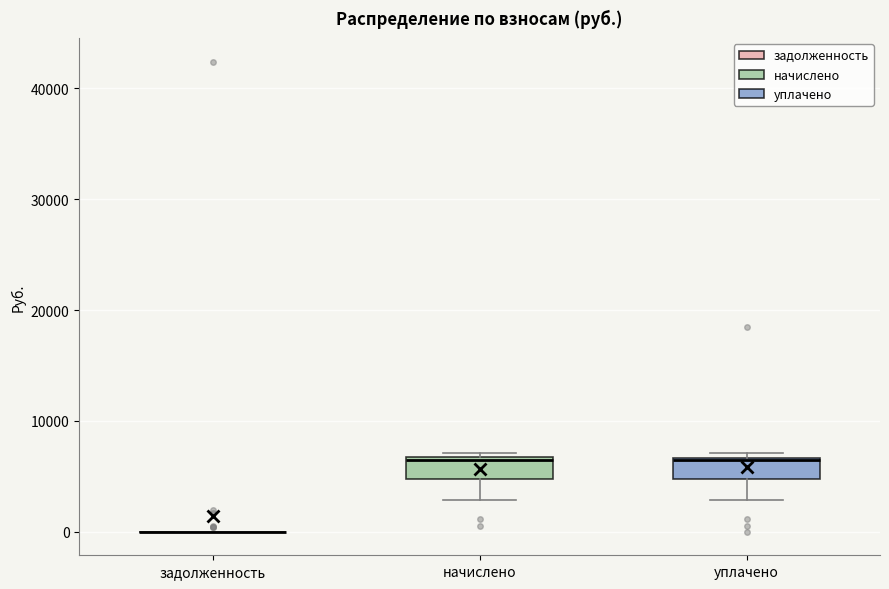

Reading left to right, transcribe this box plot: for each box, give where its median line is, the range the box spans, and where its two whiskers end, as read against the y-axis. The values are not printed on the chart, so give them approximately, as read against the axis.

задолженность: box collapsed to a line at 0, whiskers 0 to 0
начислено: median 6000, box 5000 to 7000, whiskers 3000 to 7000 (just above the box's upper edge)
уплачено: median 6000, box 5000 to 7000, whiskers 3000 to 7000 (just above the box's upper edge)